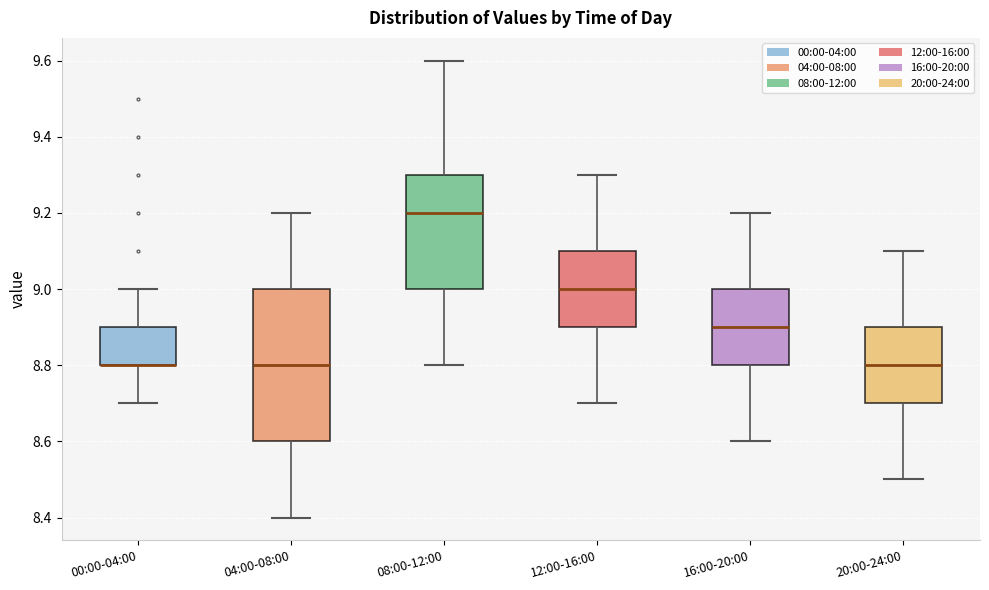

Which box is the tallest, from its lower edge to its upper edge?

04:00-08:00